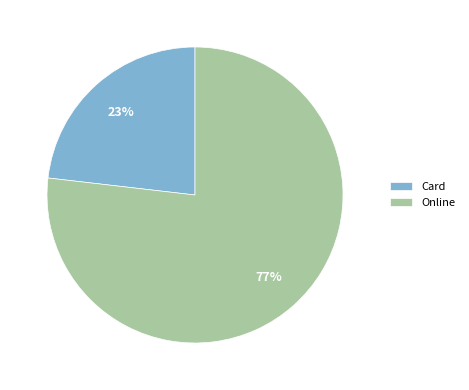

Do Card and Online together represent more than half of the pie?

Yes